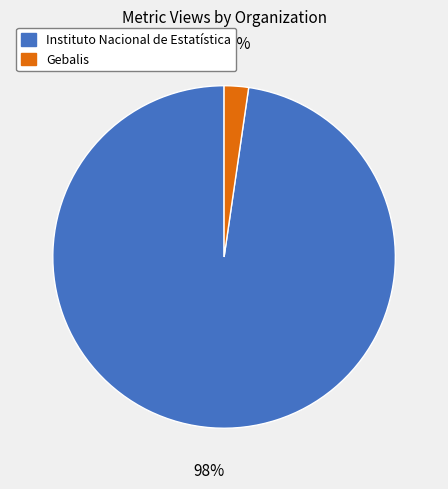

To the nearest percent, what percentage of the pie is Instituto Nacional de Estatística?

98%